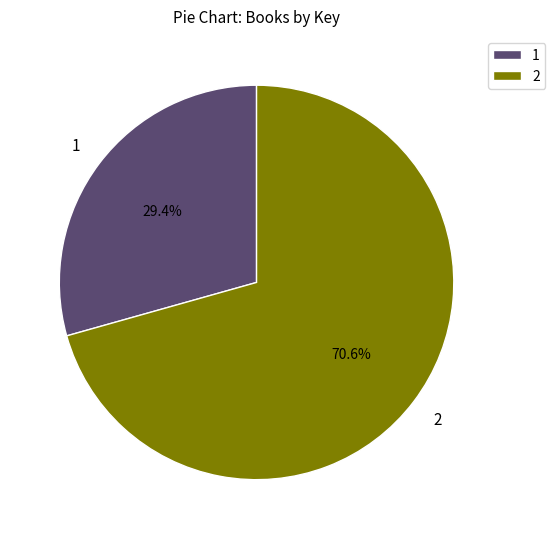

Which category has the smallest portion of the pie?

1